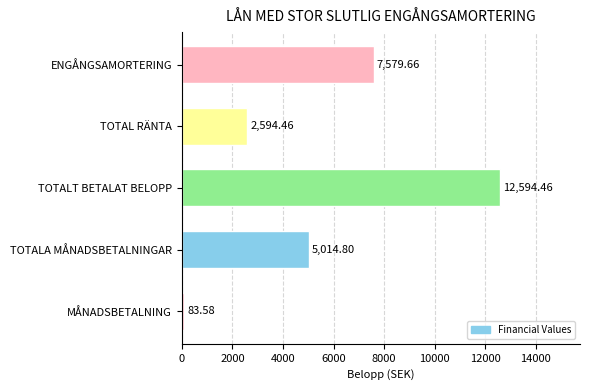

What is the sum of the values at TOTALT BETALAT BELOPP and TOTALA MÅNADSBETALNINGAR?

17609.3